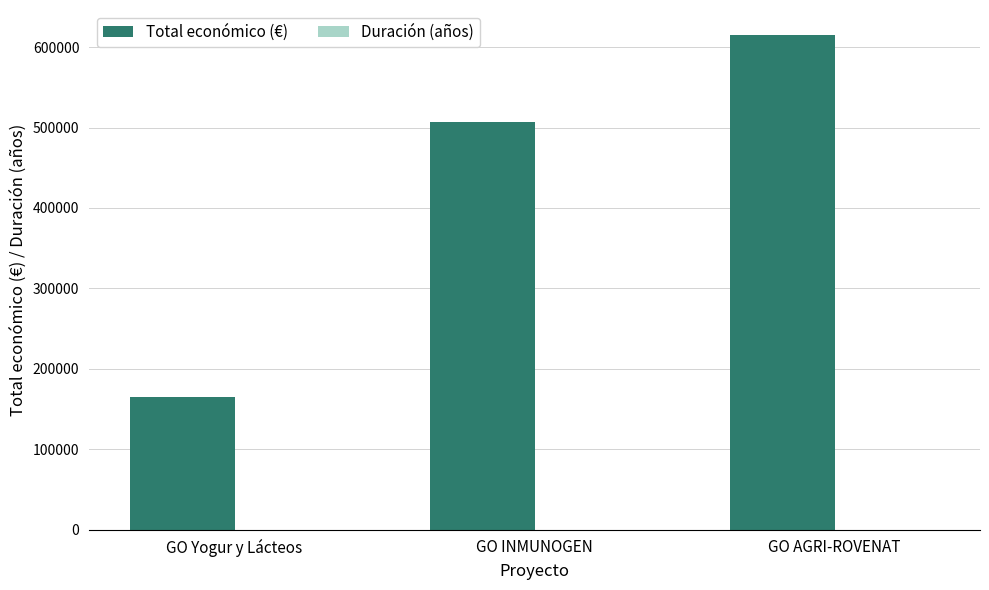

The Total económico (€) series shows 615375 at GO AGRI-ROVENAT. True or false?

True